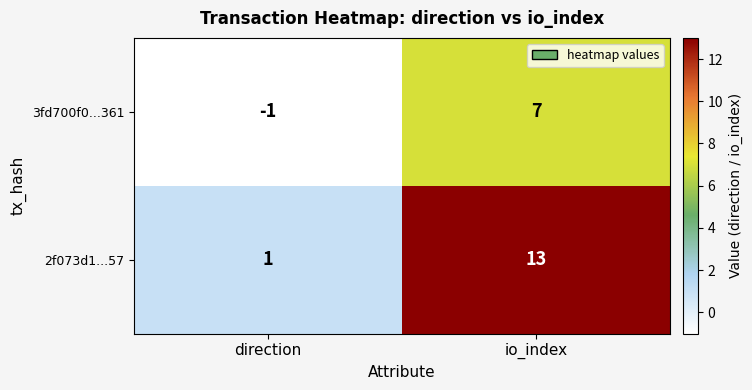

How many series are shown in this chart?

2